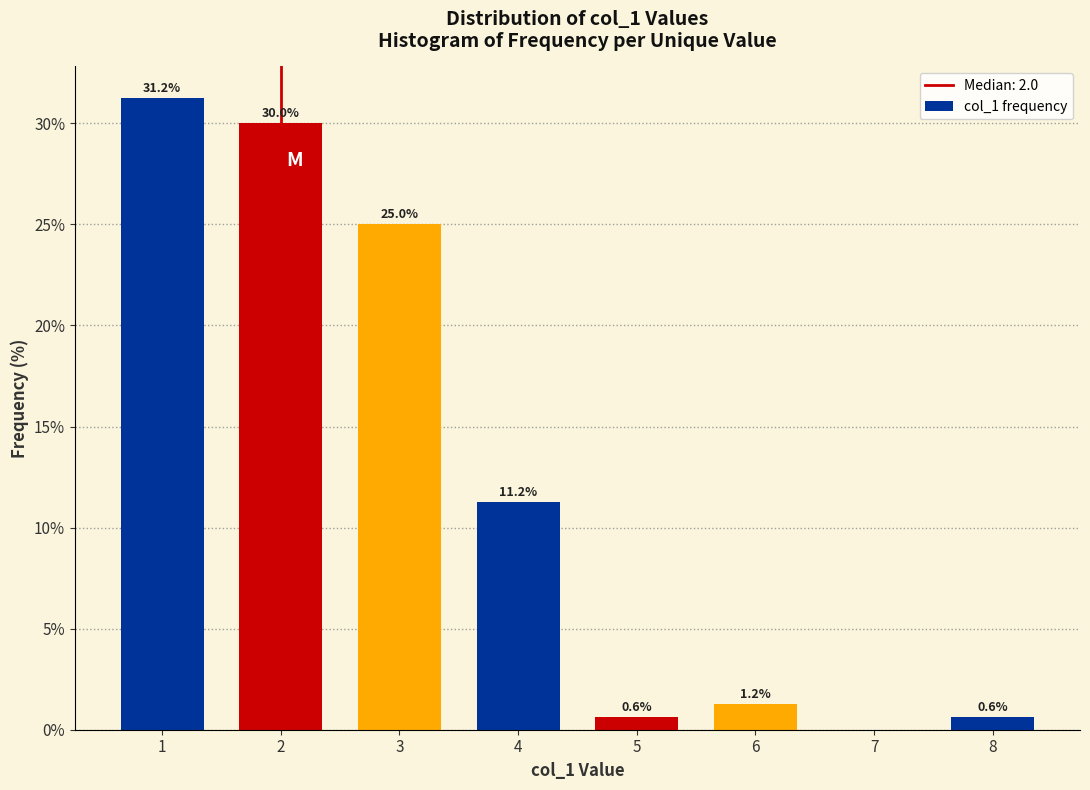

The value at 6 is 1.2. True or false?

True